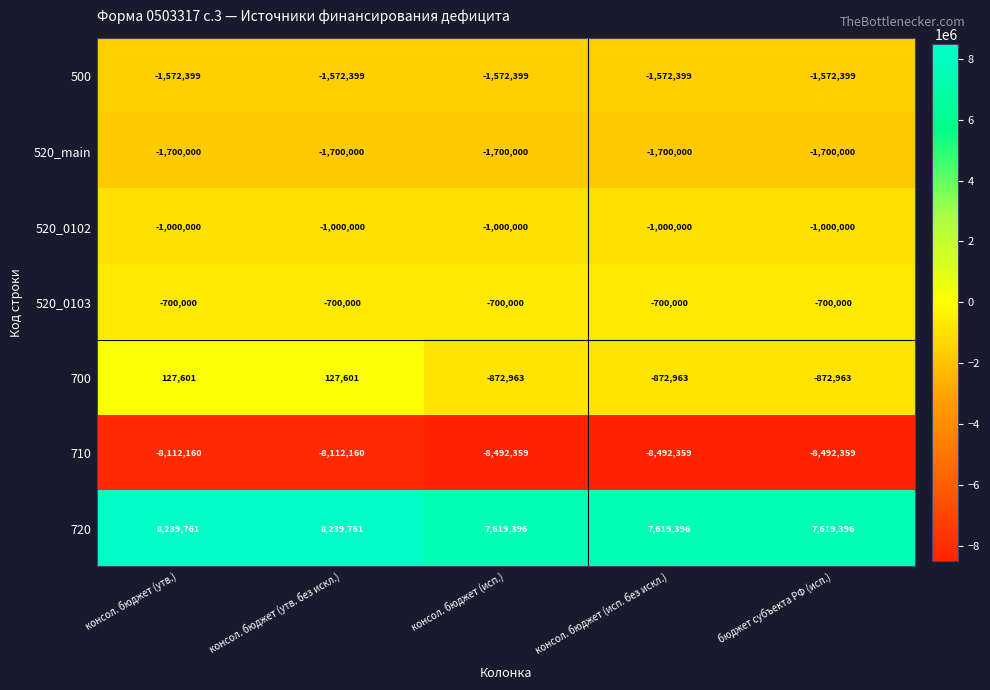

What is the difference between the highest and lowest values at консол. бюджет (утв.)?

16351921